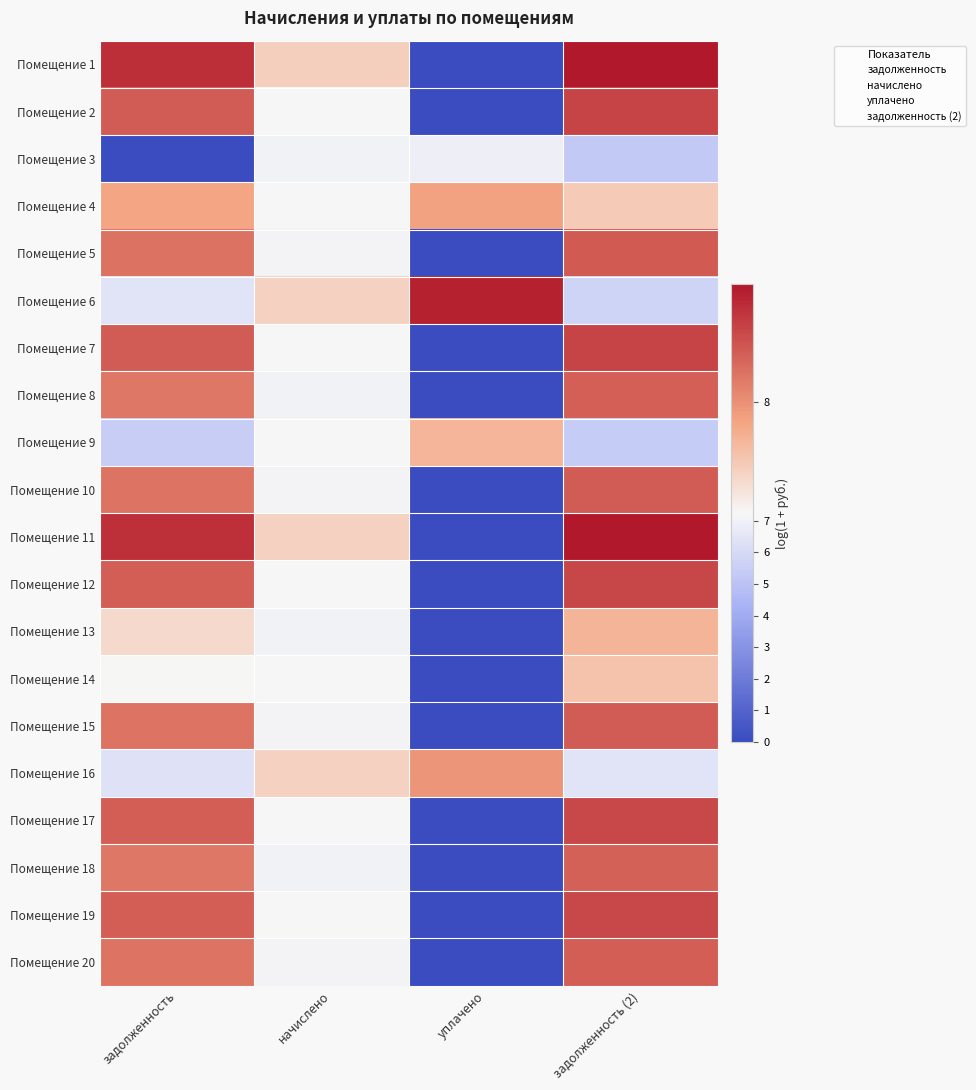

Between уплачено and задолженность (2), which is larger?

задолженность (2)